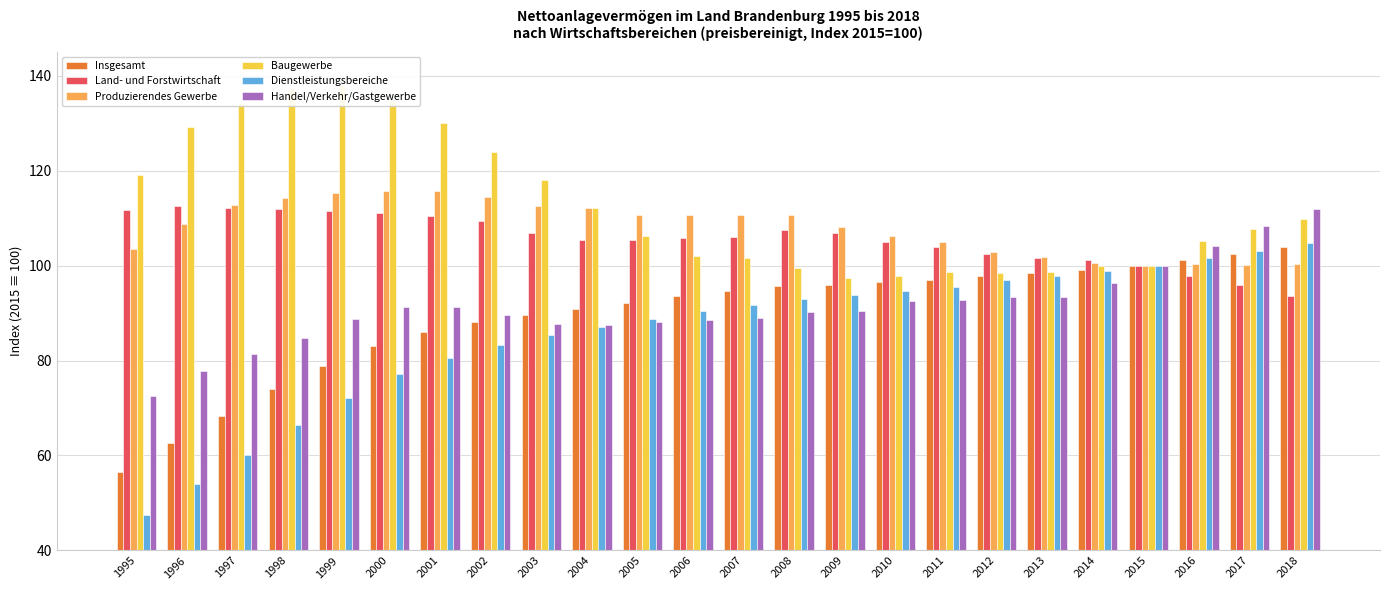

How many values in the Handel/Verkehr/Gastgewerbe series exceed 90?

13